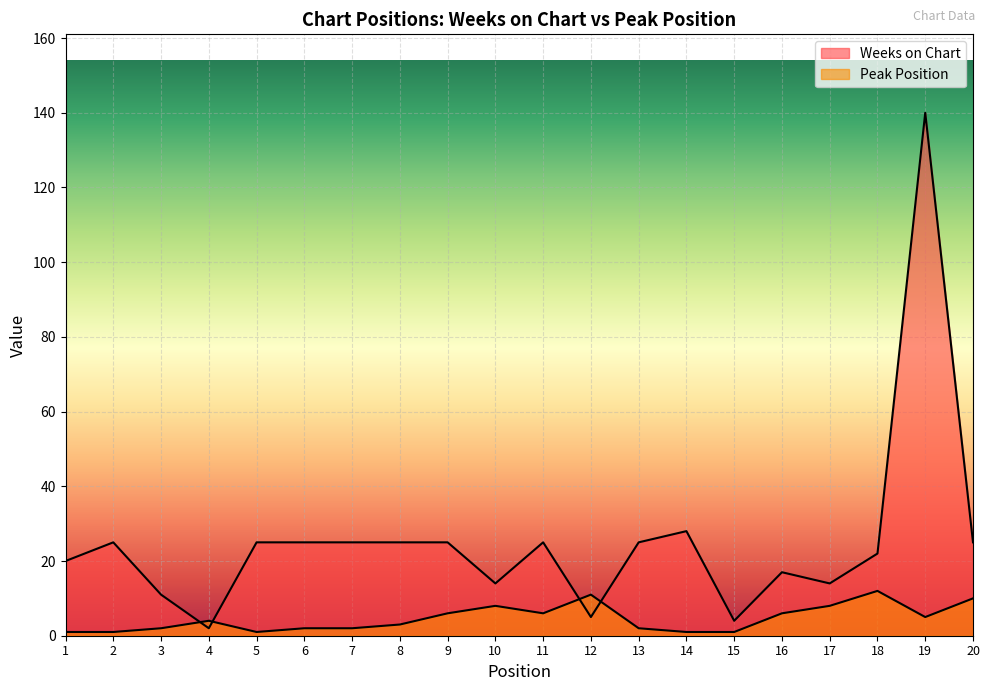

List the series in order of their peak value, lowest first.

Peak Position, Weeks on Chart